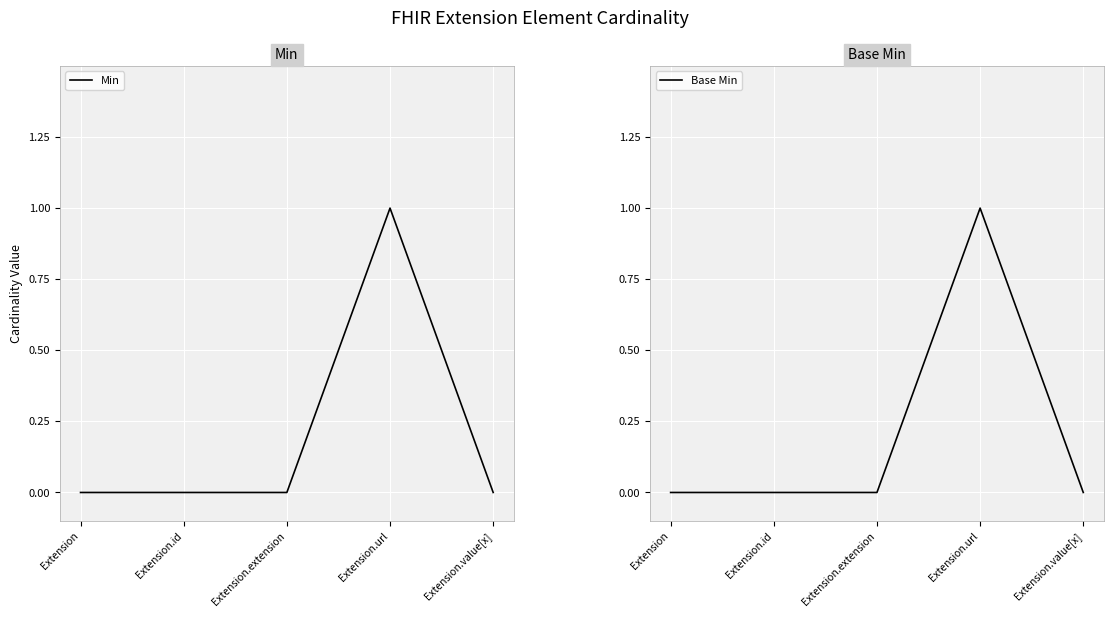

List the series in order of their peak value, lowest first.

Min, Base Min